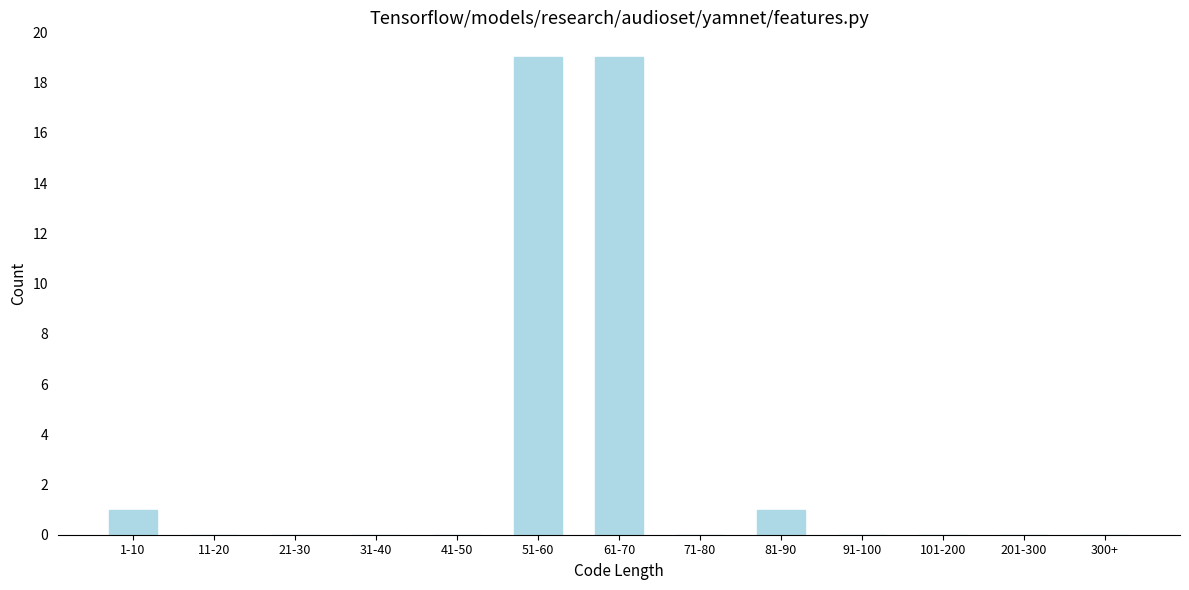

Reading left to right, what are all the values shown in this chart?

1-10=1	11-20=0	21-30=0	31-40=0	41-50=0	51-60=19	61-70=19	71-80=0	81-90=1	91-100=0	101-200=0	201-300=0	300+=0